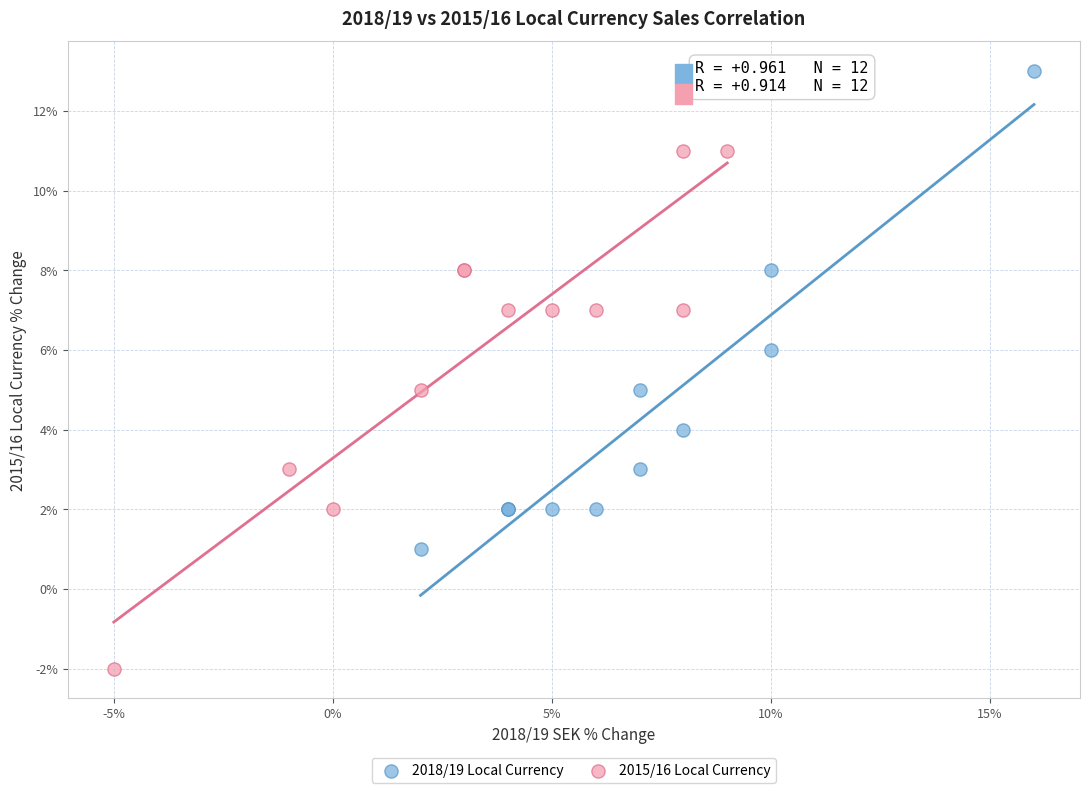

Which series contains the lowest Y value?

2015/16 Local Currency